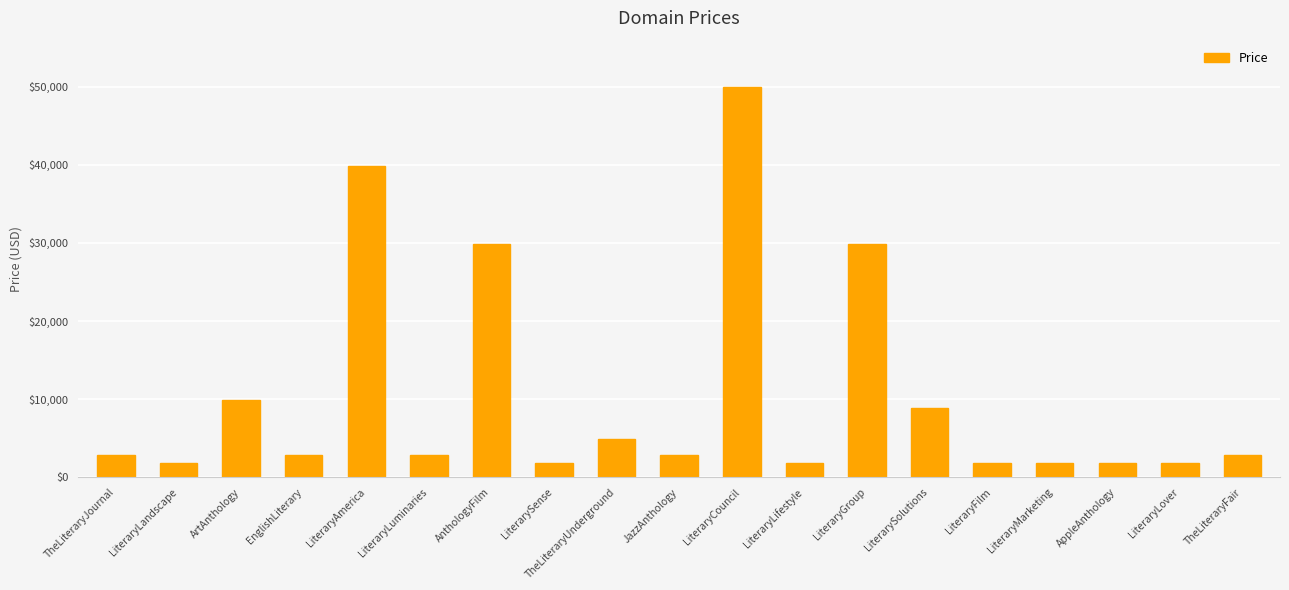

Are the bars grouped side by side (vs. stacked)?

No